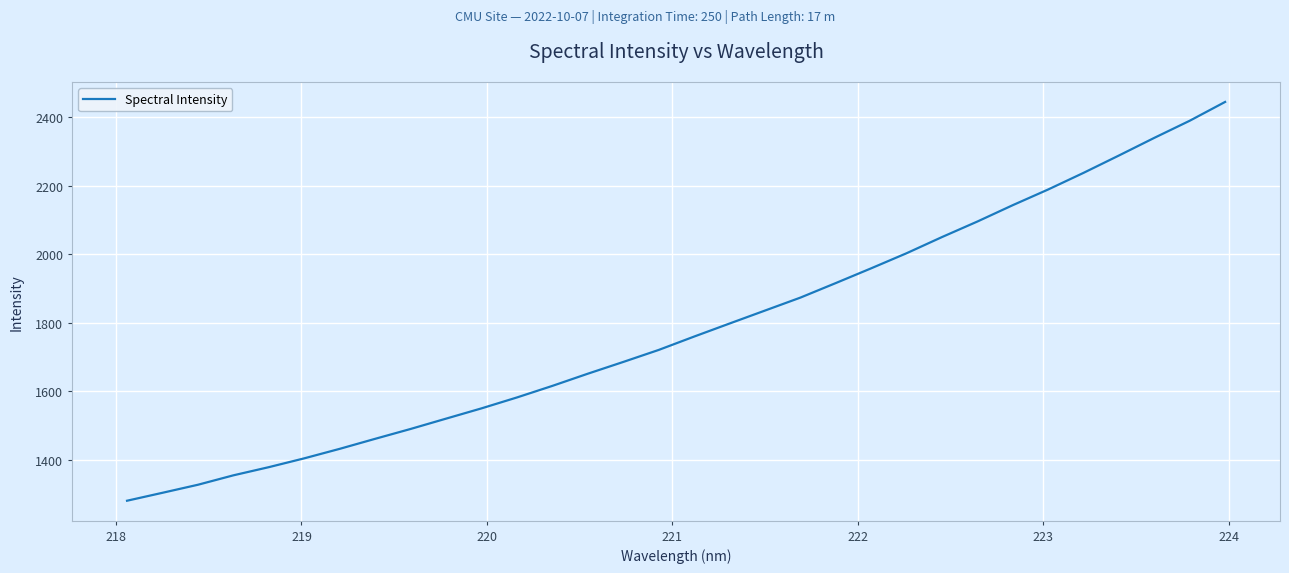

What is the greatest value displayed?

2445.3